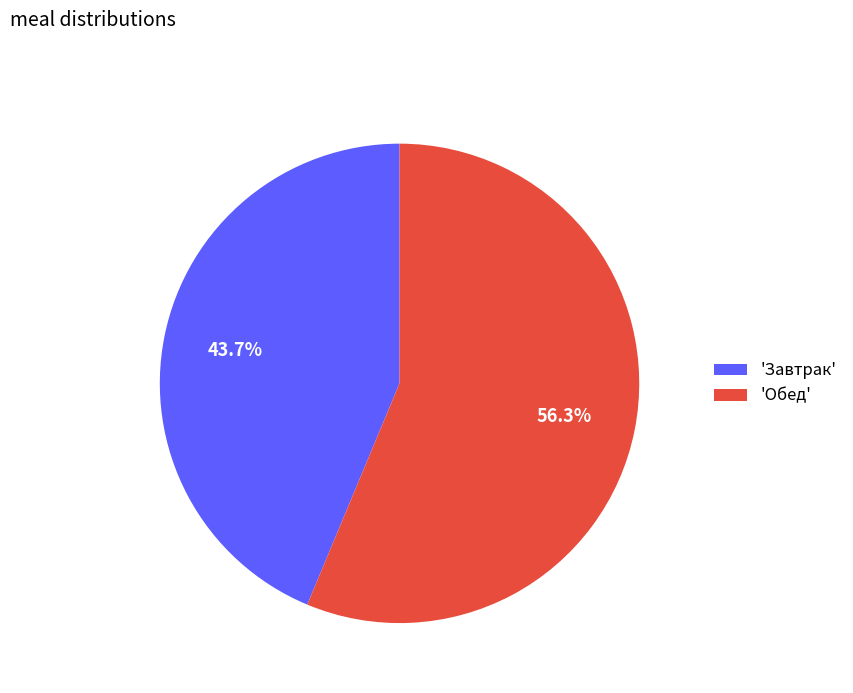

Between 'Завтрак' and 'Обед', which is larger?

'Обед'